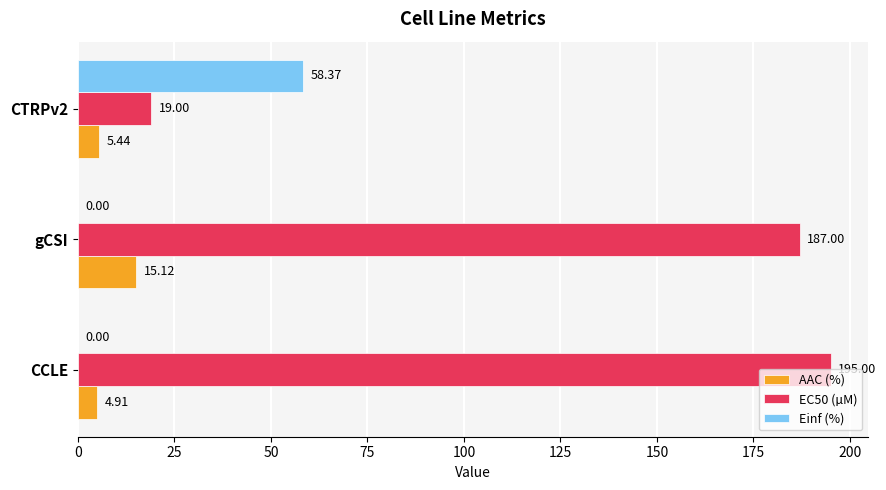

At which category is the sum across all series the highest?

gCSI